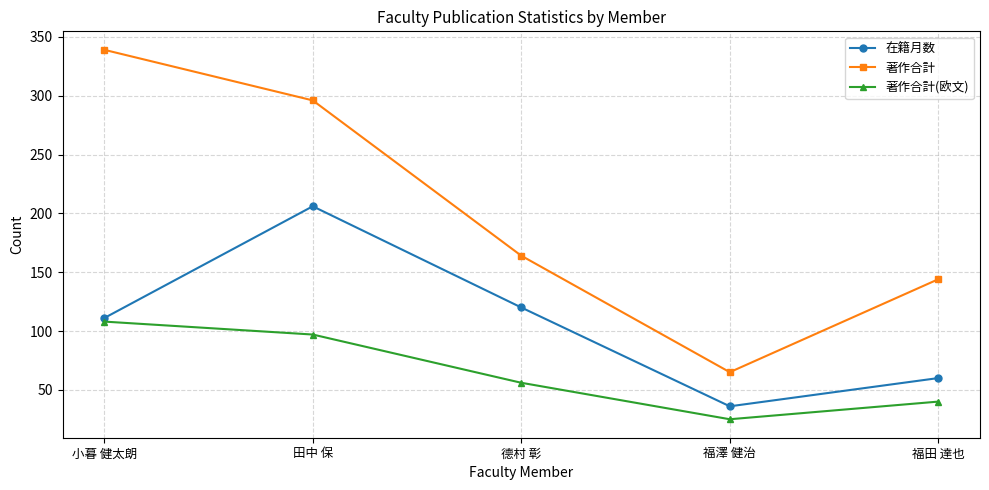

Read the 著作合計(欧文) value at 福田 達也, to the nearest 10.

40